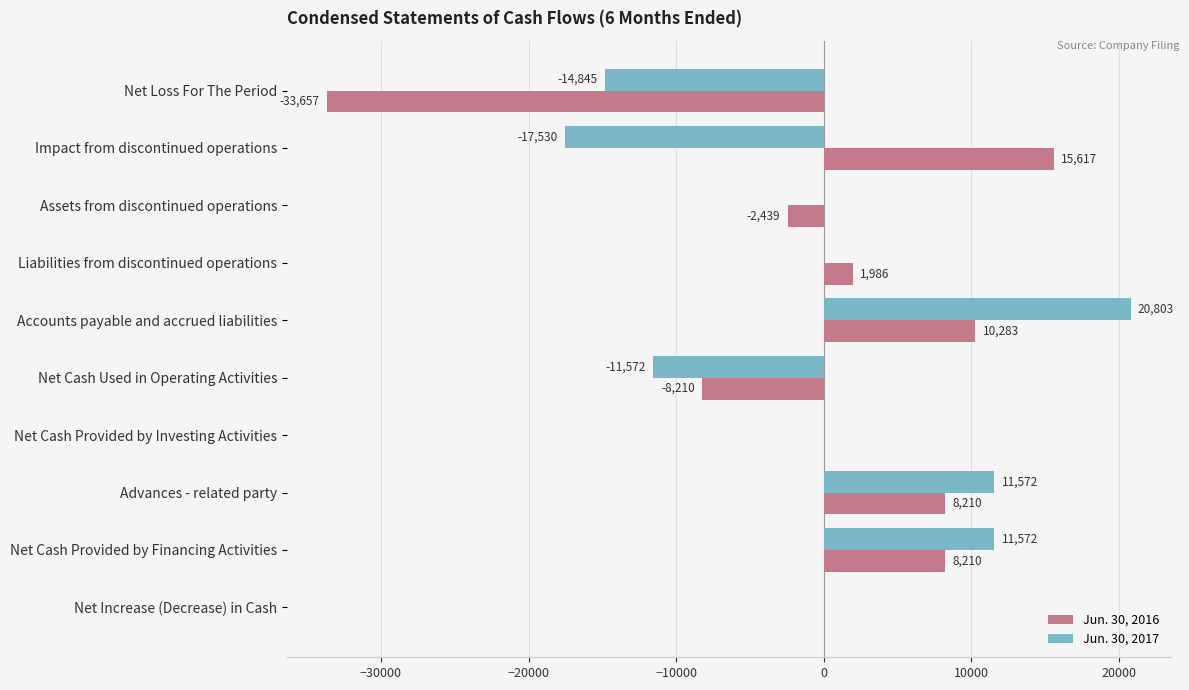

Between Impact from discontinued operations and Assets from discontinued operations, which series saw the biggest shift?

Jun. 30, 2016